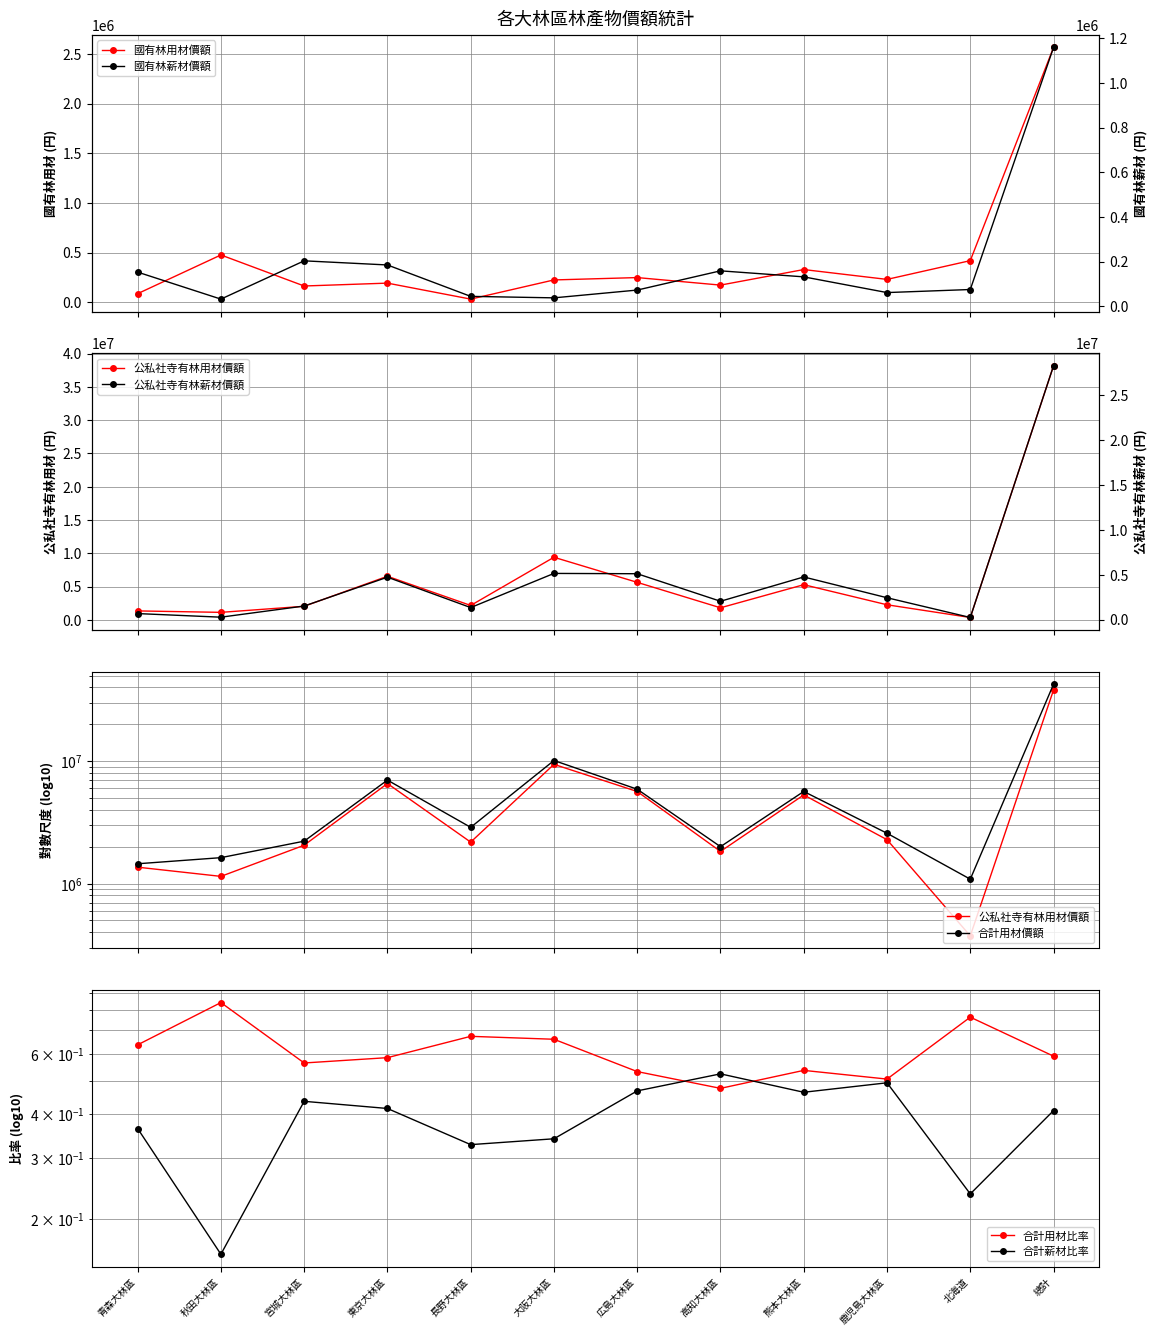

What is the difference between the second highest and minimum values in the 合計用材價額 series?

9034898